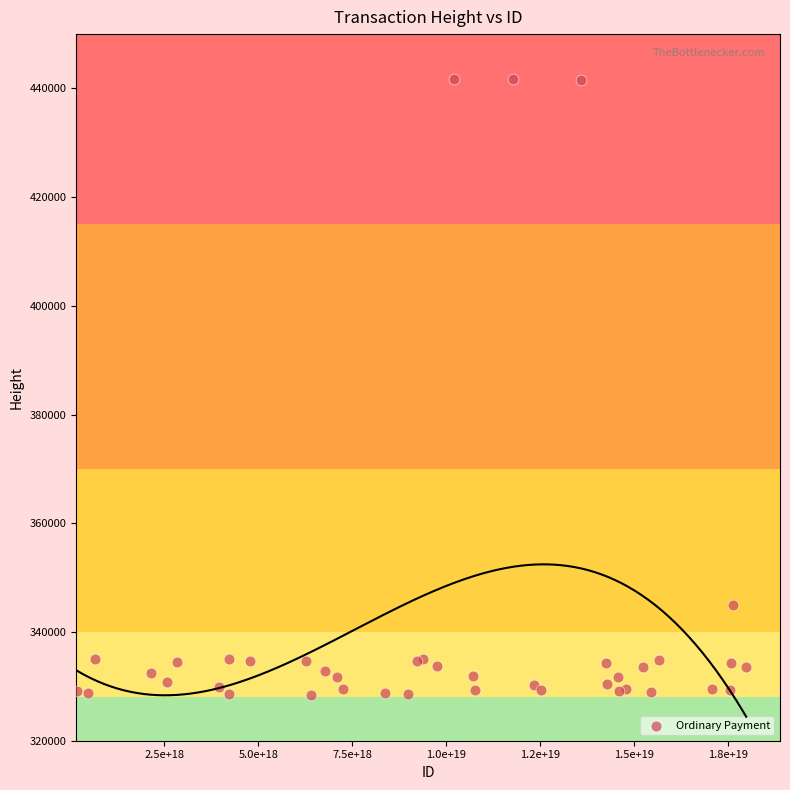

What Y value in the scatter plot is closest to 385079?

345005